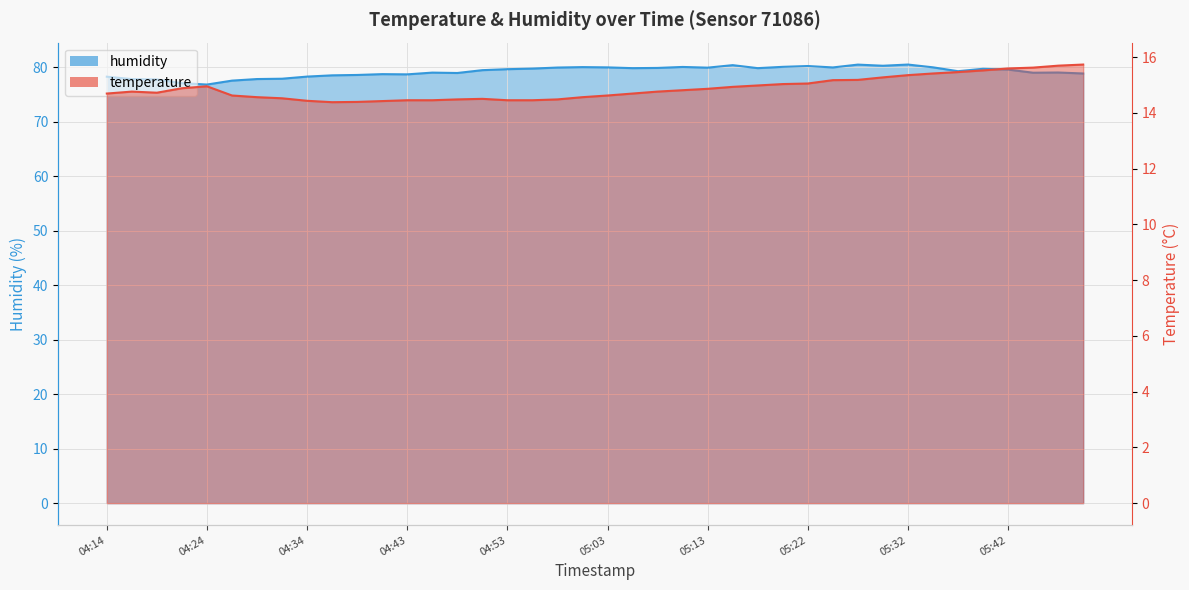

Reading right to left, list all the values displayed in this chart.

temperature: 15.7	15.7	15.6	15.6	15.5	15.5	15.4	15.3	15.3	15.2	15.2	15.1	15.0	15.0	14.9	14.9	14.8	14.8	14.7	14.6	14.6	14.5	14.4	14.4	14.5	14.5	14.4	14.4	14.4	14.4	14.4	14.4	14.5	14.6	14.6	14.9	14.9	14.7	14.8	14.7
humidity: 78.8	79.0	79.0	79.5	79.7	79.2	80.0	80.5	80.2	80.5	79.9	80.2	80.0	79.8	80.4	79.9	80.0	79.8	79.8	80.0	80.0	79.9	79.7	79.6	79.4	78.9	79.0	78.7	78.7	78.6	78.5	78.3	77.9	77.8	77.5	76.8	77.0	77.7	77.8	78.2